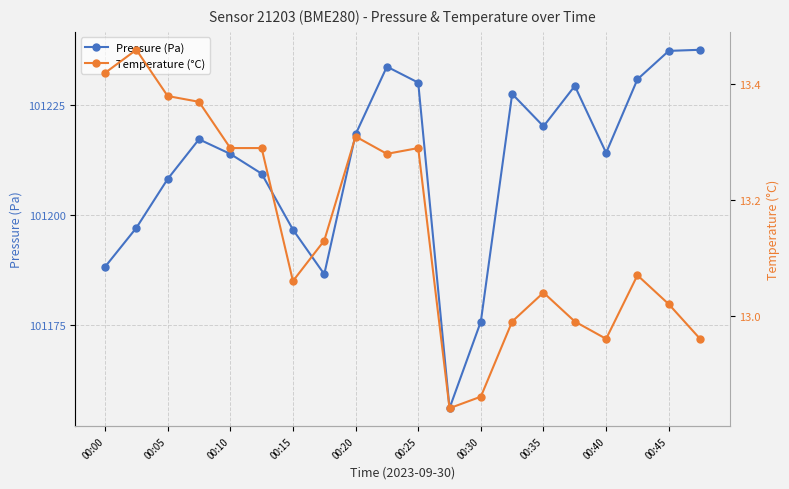

Which series has the largest range (max minus min)?

Pressure (Pa)